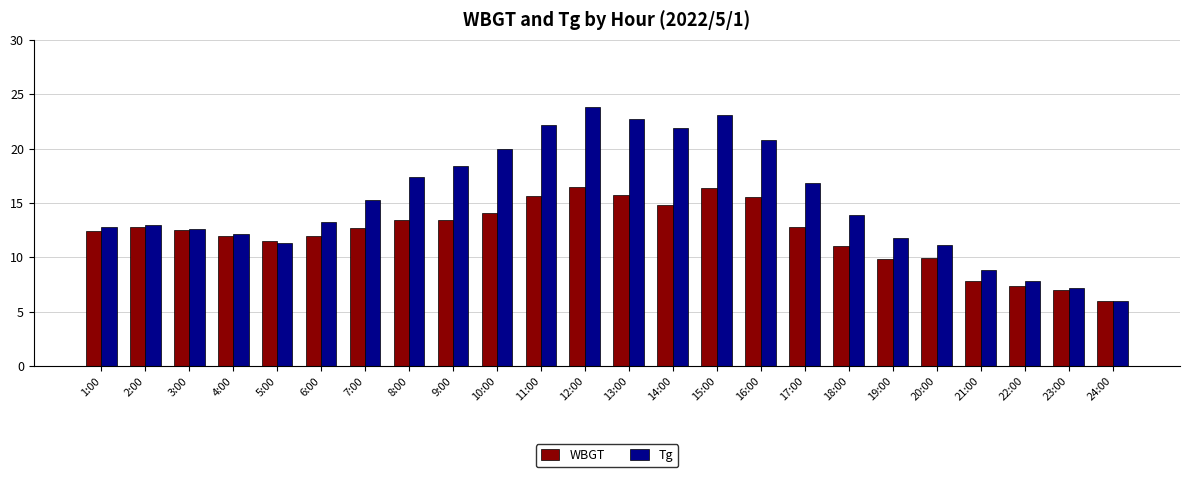

Which label corresponds to the largest value in the chart?

12:00